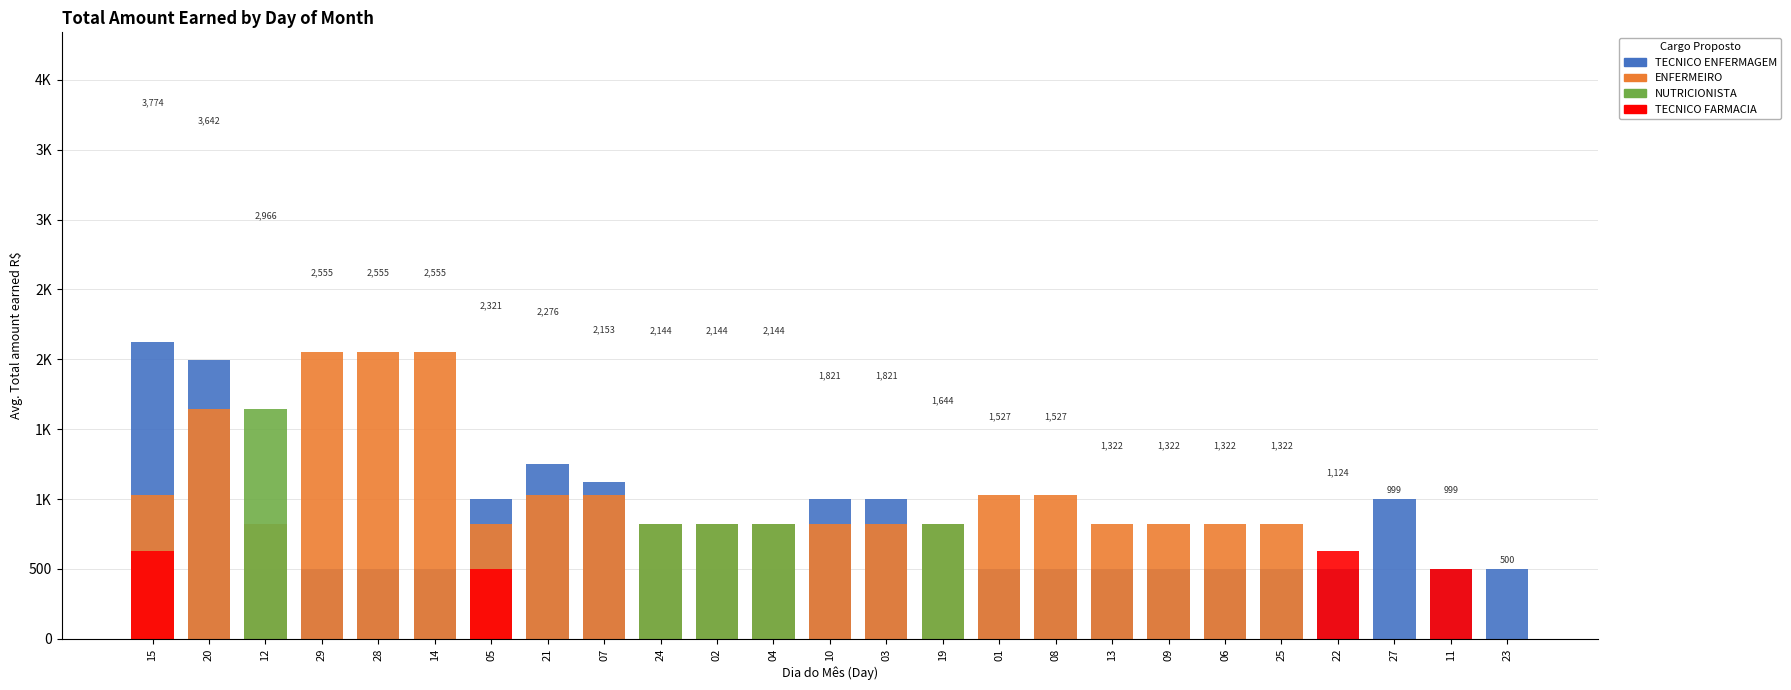

Reading left to right, extract all data points from this chart.

TECNICO ENFERMAGEM: 15=2122.4	20=1998.2	12=499.6	29=499.6	28=499.6	14=499.6	05=999.1	21=1248.7	07=1124.9	24=499.6	02=499.6	04=499.6	10=999.1	03=999.1	19=0.0	01=499.6	08=499.6	13=499.6	09=499.6	06=499.6	25=499.6	22=499.6	27=999.1	11=499.6	23=499.6
ENFERMEIRO: 15=1027.7	20=1644.2	12=822.1	29=2055.4	28=2055.4	14=2055.4	05=822.1	21=1027.7	07=1027.7	24=822.1	02=822.1	04=822.1	10=822.1	03=822.1	19=822.1	01=1027.7	08=1027.7	13=822.1	09=822.1	06=822.1	25=822.1	22=0.0	27=0.0	11=0.0	23=0.0
NUTRICIONISTA: 15=0.0	20=0.0	12=1644.2	29=0.0	28=0.0	14=0.0	05=0.0	21=0.0	07=0.0	24=822.1	02=822.1	04=822.1	10=0.0	03=0.0	19=822.1	01=0.0	08=0.0	13=0.0	09=0.0	06=0.0	25=0.0	22=0.0	27=0.0	11=0.0	23=0.0
TECNICO FARMACIA: 15=624.4	20=0.0	12=0.0	29=0.0	28=0.0	14=0.0	05=499.6	21=0.0	07=0.0	24=0.0	02=0.0	04=0.0	10=0.0	03=0.0	19=0.0	01=0.0	08=0.0	13=0.0	09=0.0	06=0.0	25=0.0	22=624.4	27=0.0	11=499.6	23=0.0